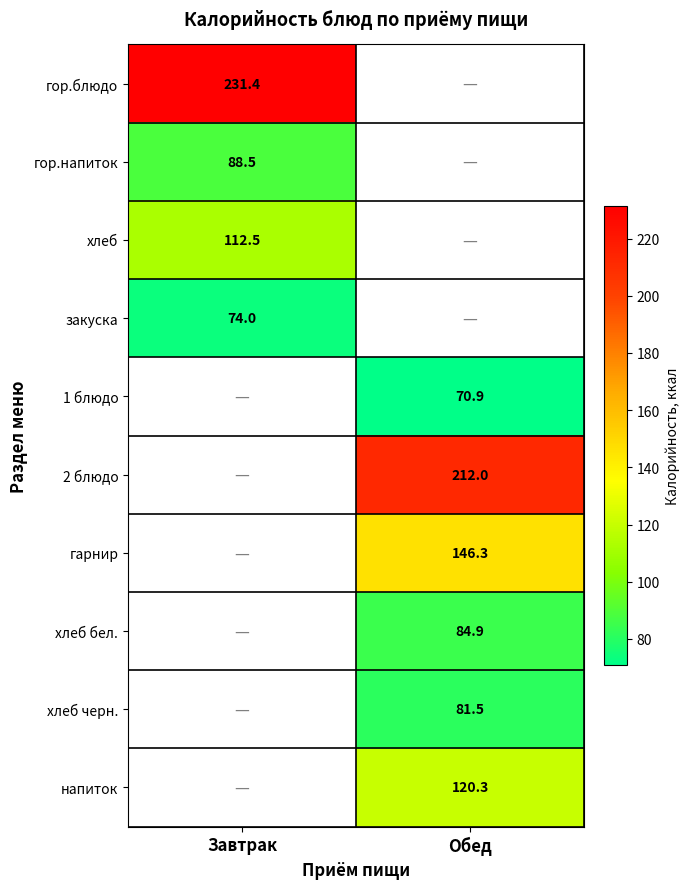

True or false: гор.блюдо has a value of 231.4 at Завтрак.

True